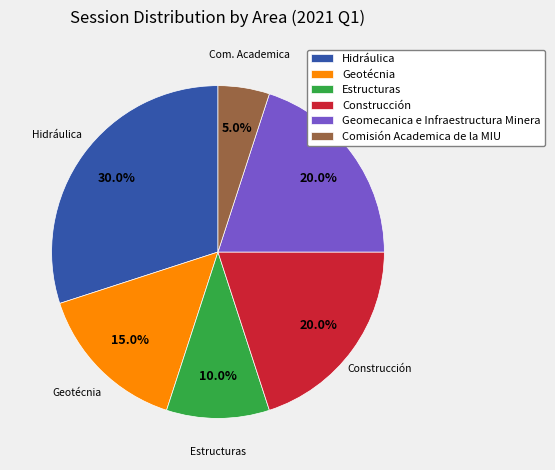

To the nearest percent, what portion does Hidráulica represent?

30%